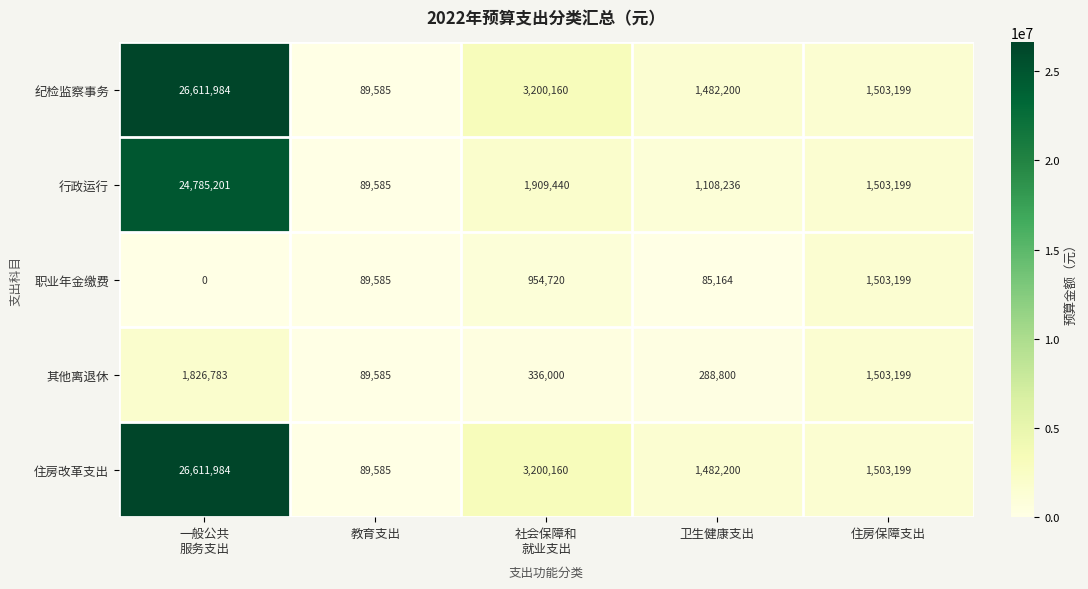

At which category is the sum across all series the highest?

一般公共
服务支出